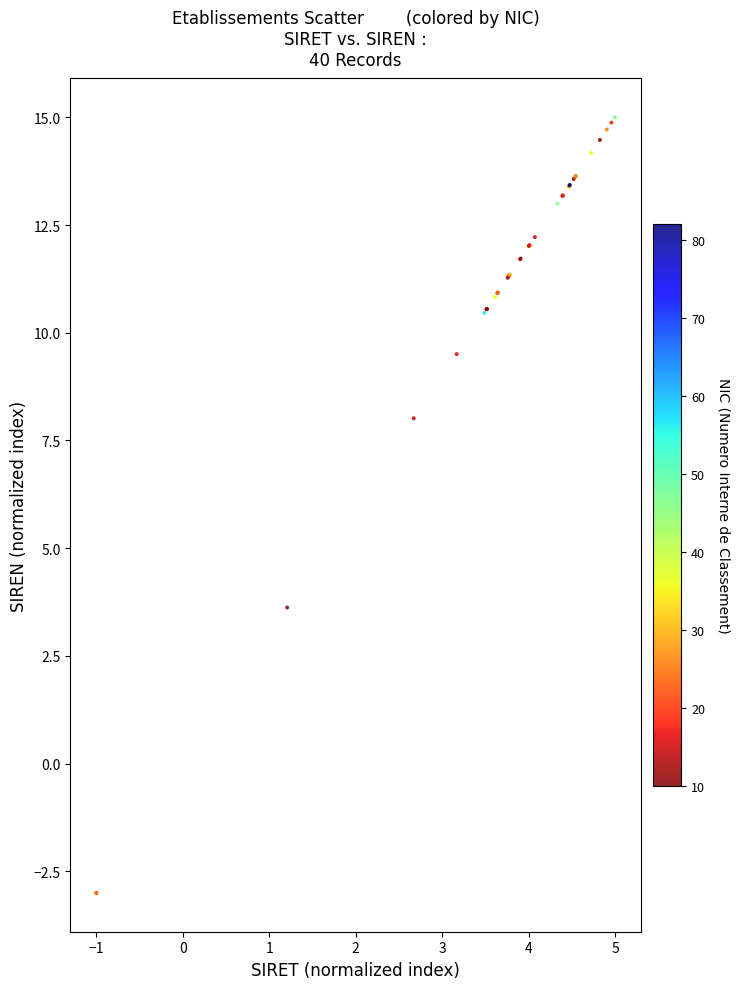

What Y value in the scatter plot is closest to 6?

8.0